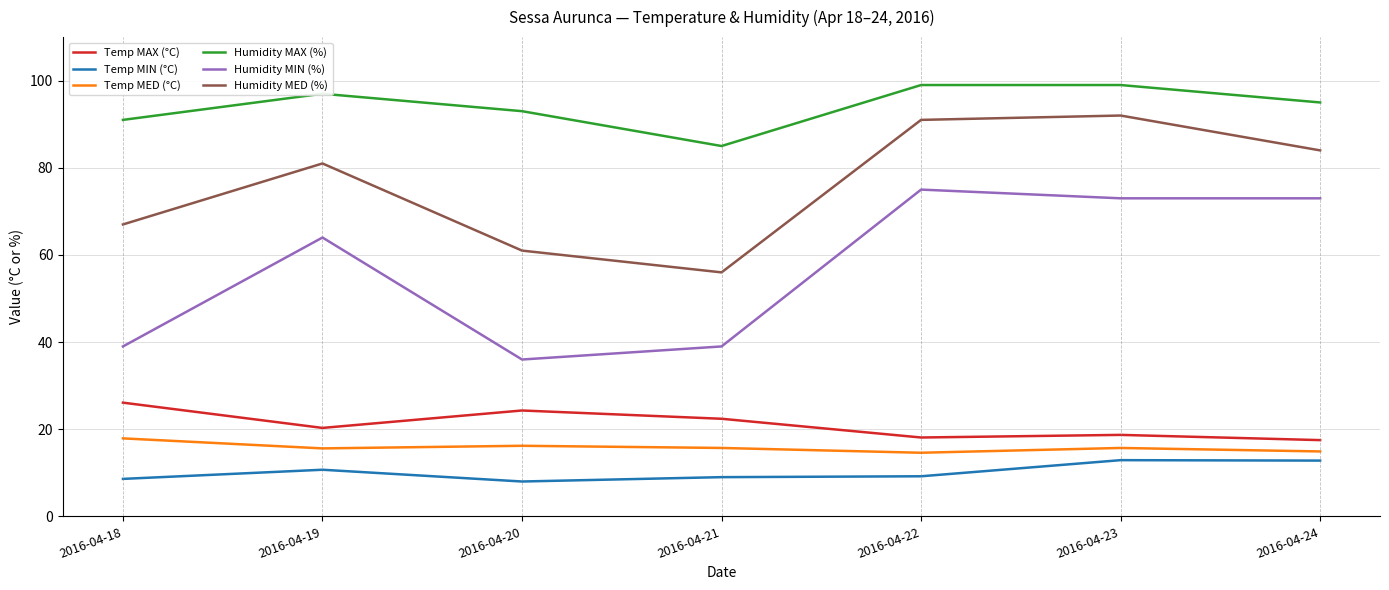

True or false: Humidity MIN (%) and Temp MED (°C) cross at least once.

False